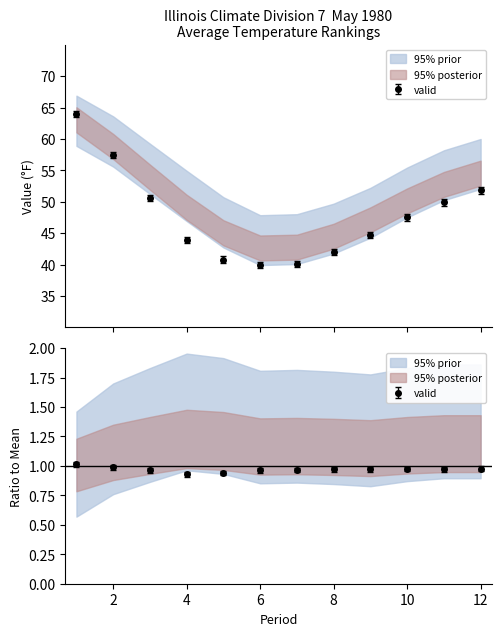

At which label does Value reach its minimum?

6